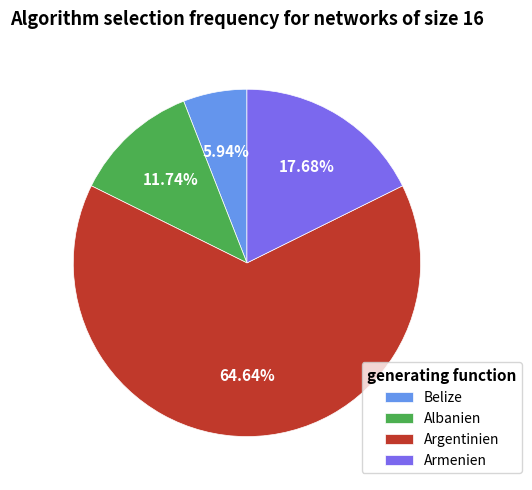

Is it true that Albanien is 27% of the pie?

False